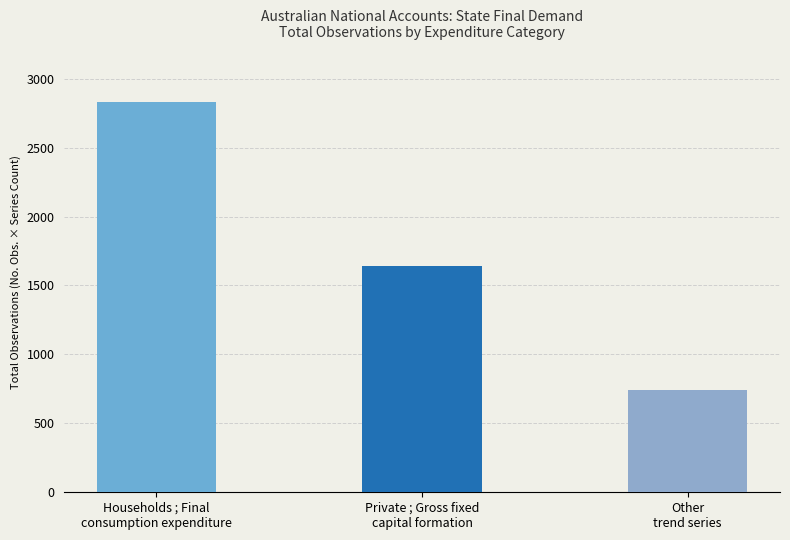

What is the label of the 2nd bar from the left?

Private ; Gross fixed
capital formation